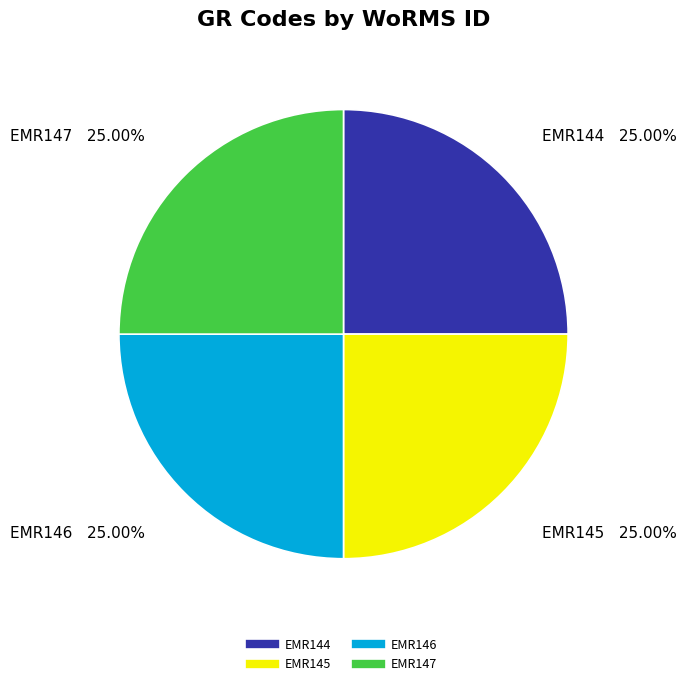

Approximately how many times larger is the value at EMR147 compared to EMR145?

1.0